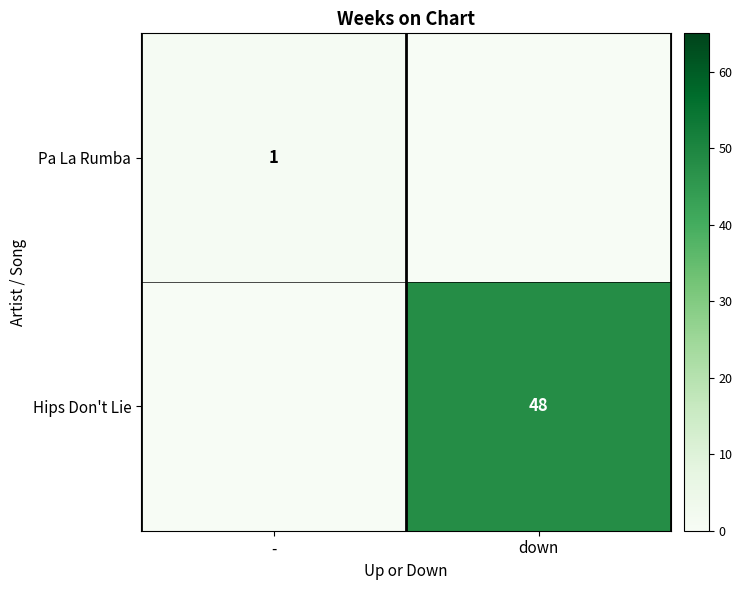

True or false: Hips Don't Lie has a value of 48 at down.

True